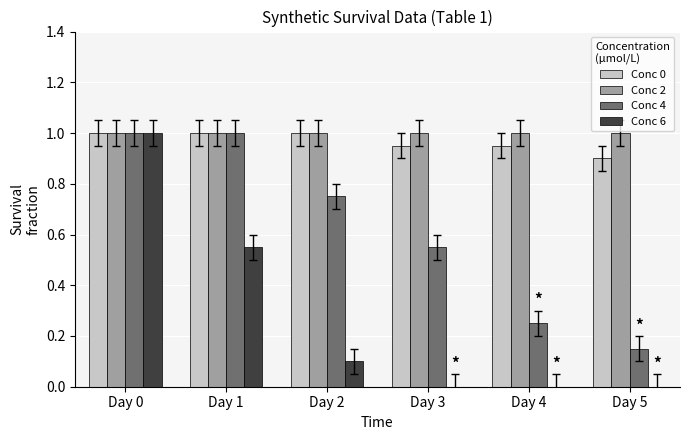

What is the greatest value displayed?

1.0